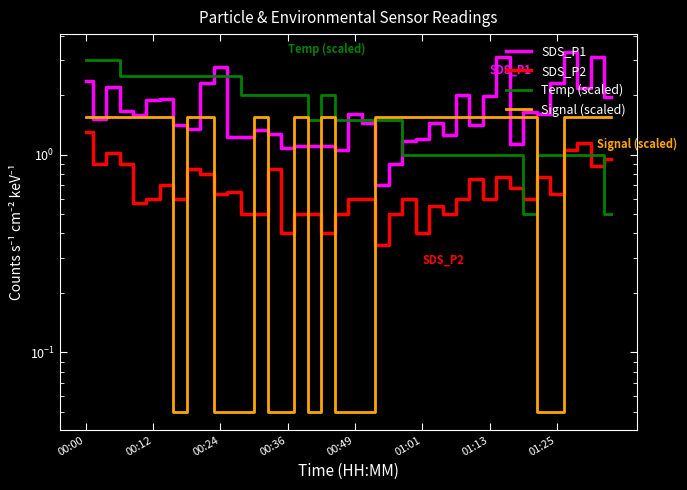

How many lines are shown in the chart?

4